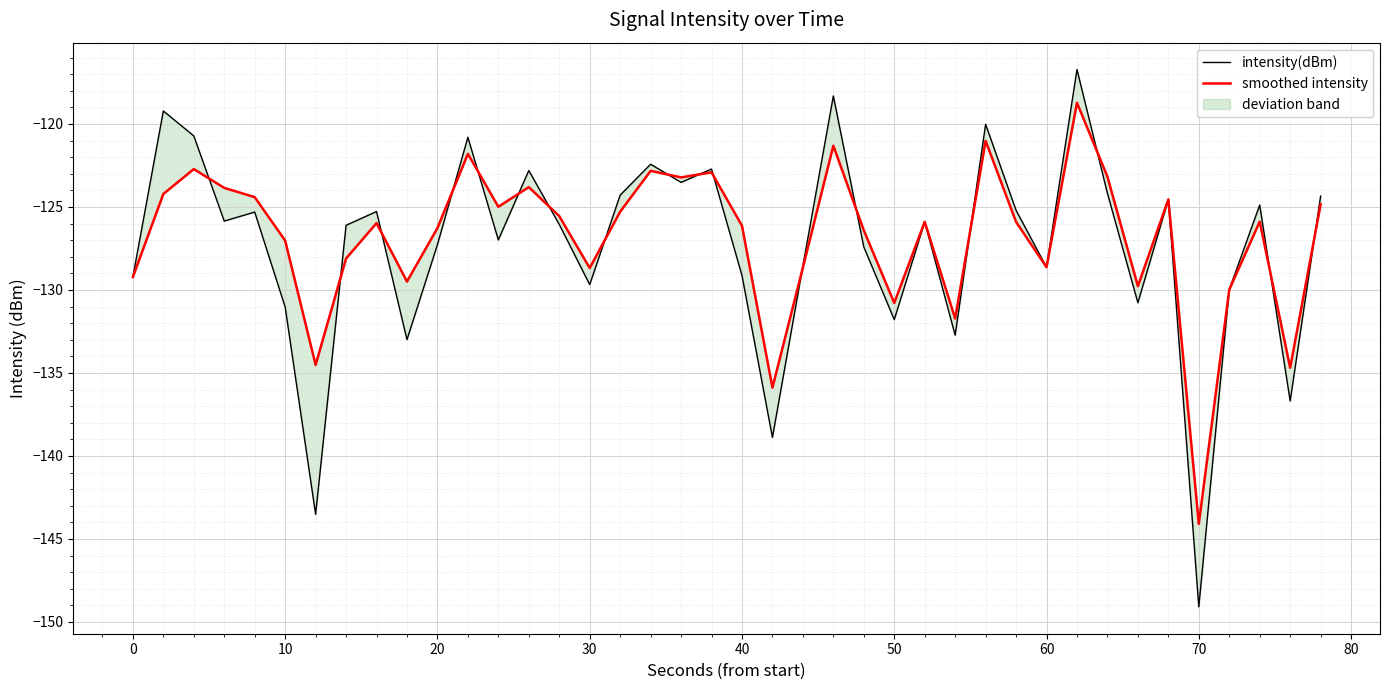

After their last crossing, which series has the higher values: intensity(dBm) or smoothed intensity?

intensity(dBm)